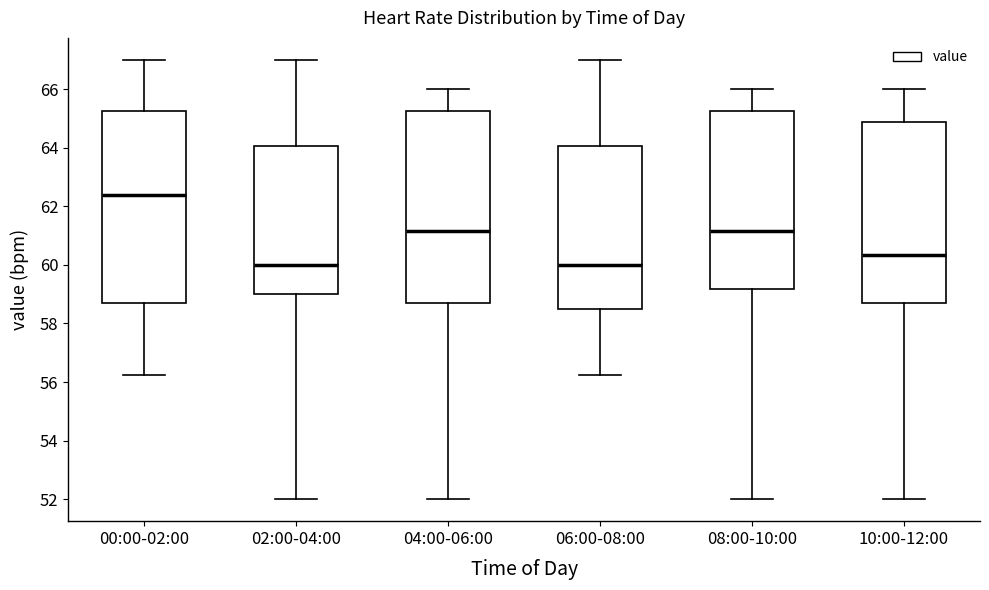

Where does the upper whisker of the box for 04:00-06:00 end on the y-axis? The values are not printed on the chart, so give them approximately, as read against the axis.

66.0